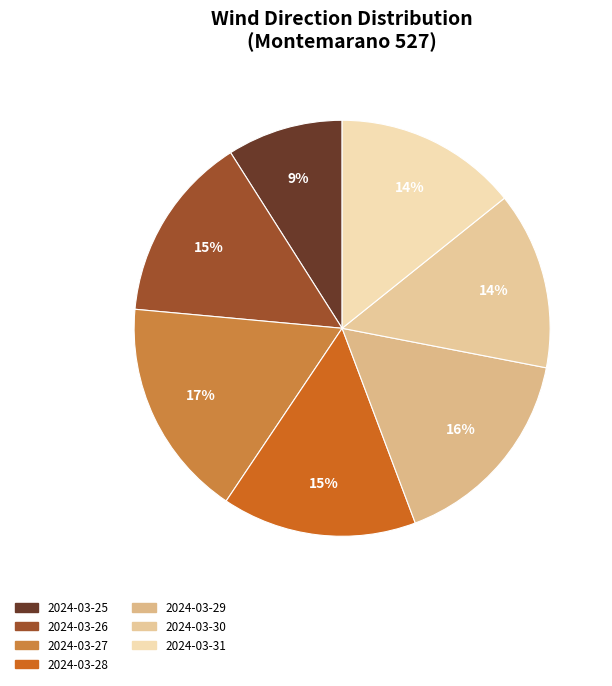

The 2024-03-31 slice represents 14% of the pie. True or false?

True